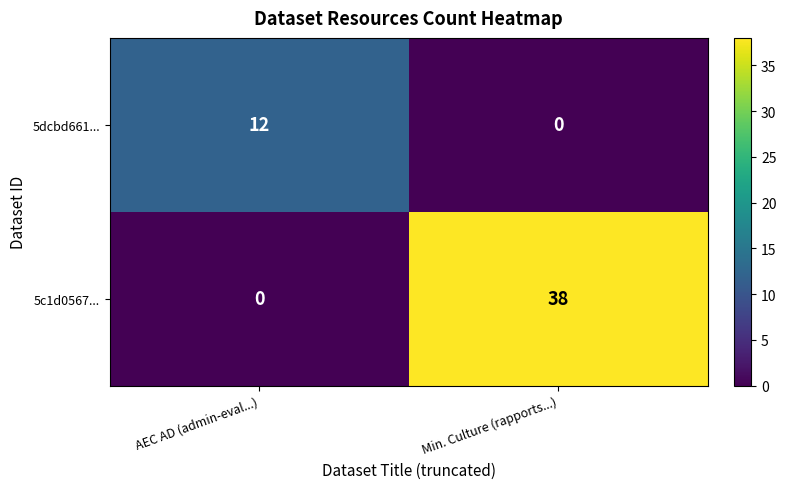

Reading left to right, extract all data points from this chart.

5dcbd661...: 12	0
5c1d0567...: 0	38